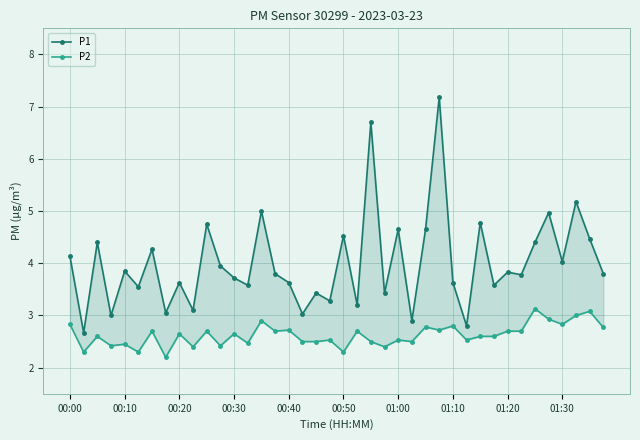

Which series has the largest total across all categories?

P1